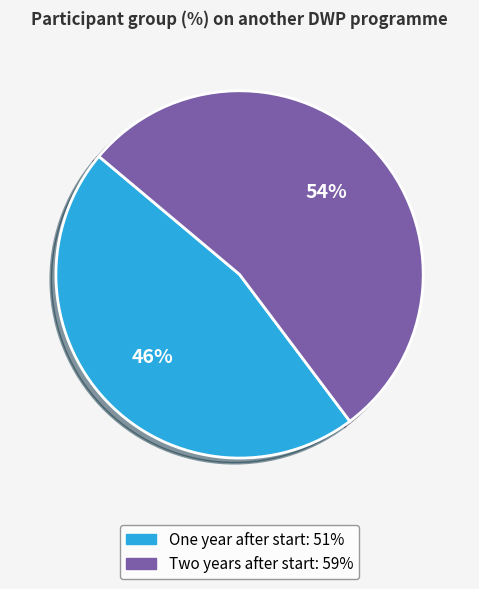

Does any single category account for the majority?

Yes